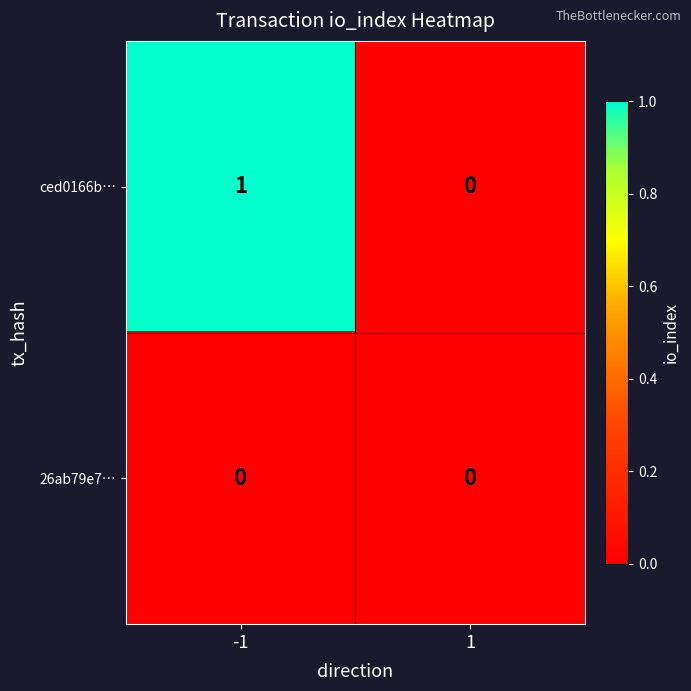

Which series has the largest total across all categories?

ced0166b…